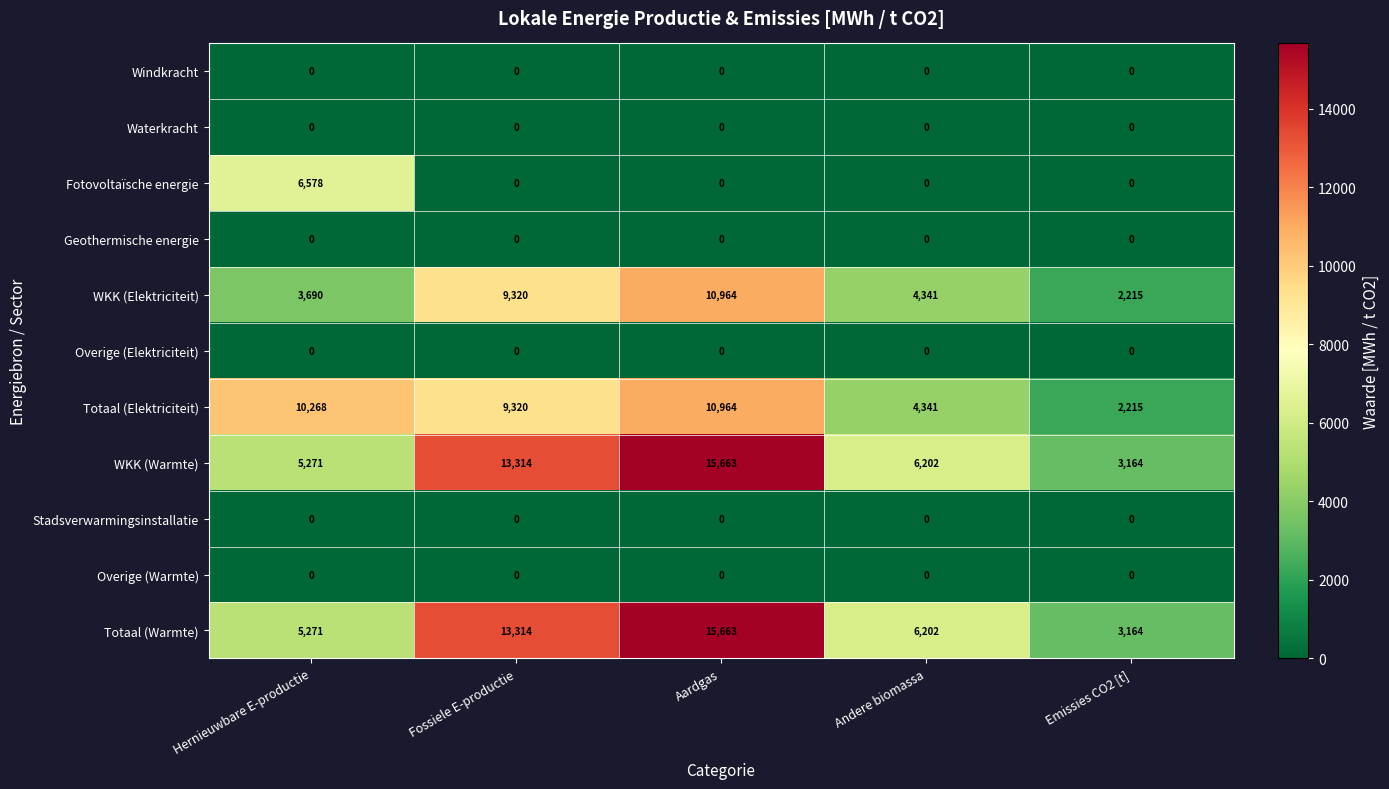

What is the difference between the highest and lowest values at Andere biomassa?

6202